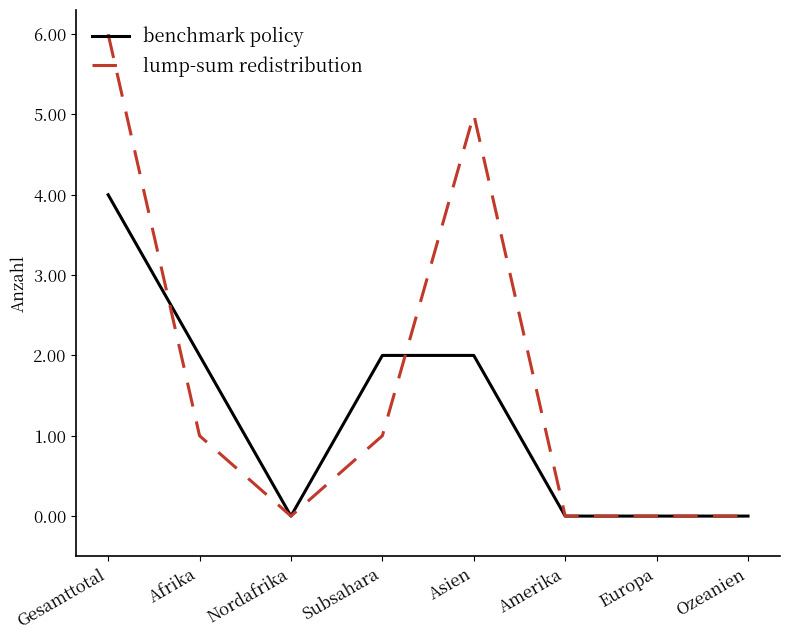

What is the difference between the second highest and second lowest values in the lump-sum redistribution series?

5